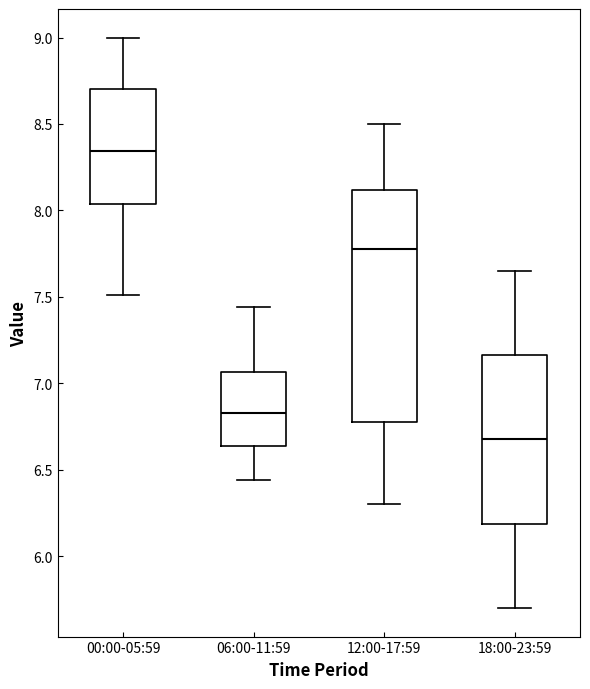

Reading left to right, transcribe this box plot: for each box, give where its median line is, the range the box spans, and where its two whiskers end, as read against the y-axis. The values are not printed on the chart, so give them approximately, as read against the axis.

00:00-05:59: median 8.35, box 8.05 to 8.70, whiskers 7.50 to 9.00
06:00-11:59: median 6.85, box 6.65 to 7.05, whiskers 6.45 to 7.45
12:00-17:59: median 7.80, box 6.80 to 8.10, whiskers 6.30 to 8.50
18:00-23:59: median 6.70, box 6.20 to 7.15, whiskers 5.70 to 7.65